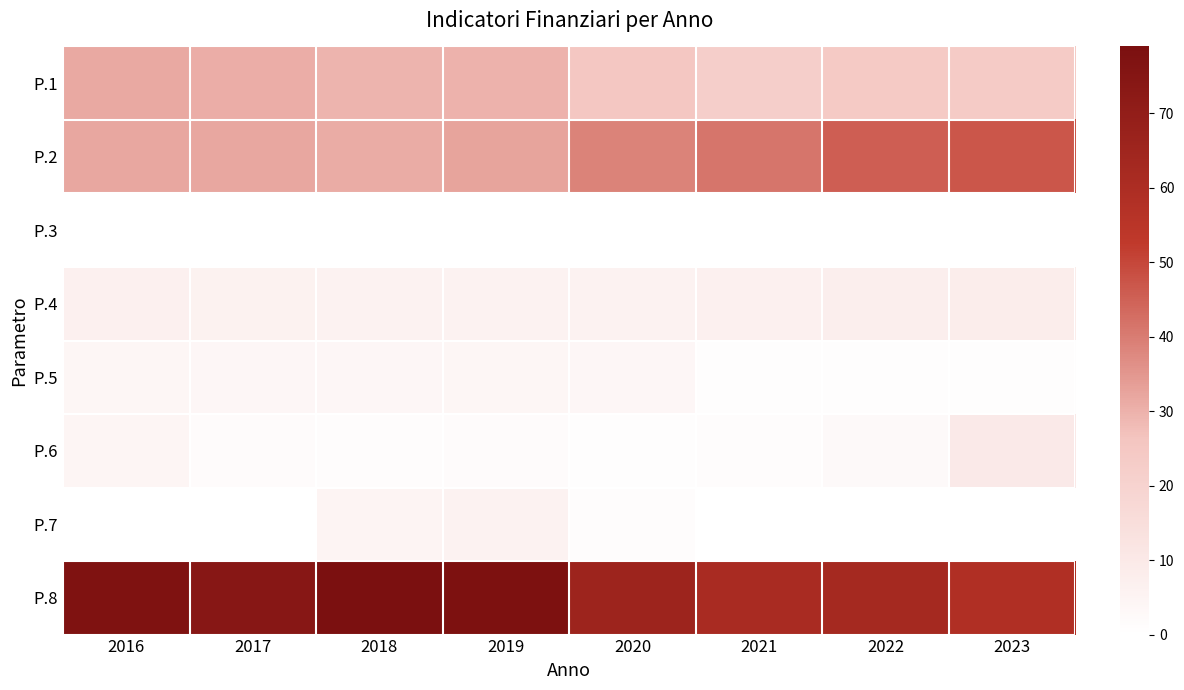

Reading right to left, transcribe all the data shown in this chart.

P.1: 2023=23.5	2022=24.0	2021=22.1	2020=25.5	2019=29.8	2018=29.4	2017=30.7	2016=31.8
P.2: 2023=47.1	2022=45.6	2021=41.2	2020=38.6	2019=32.5	2018=31.0	2017=31.9	2016=31.8
P.3: 2023=0.0	2022=0.0	2021=0.0	2020=0.0	2019=0.0	2018=0.0	2017=0.0	2016=0.0
P.4: 2023=8.2	2022=7.5	2021=6.8	2020=5.6	2019=5.7	2018=5.7	2017=6.0	2016=6.5
P.5: 2023=0.6	2022=0.7	2021=0.6	2020=3.8	2019=4.0	2018=3.9	2017=3.9	2016=4.0
P.6: 2023=9.7	2022=2.5	2021=1.3	2020=0.9	2019=1.6	2018=0.9	2017=1.6	2016=4.6
P.7: 2023=0.1	2022=0.3	2021=0.1	2020=1.4	2019=5.8	2018=4.9	2017=0.0	2016=0.0
P.8: 2023=58.5	2022=62.8	2021=61.2	2020=66.0	2019=78.0	2018=79.0	2017=73.7	2016=77.4